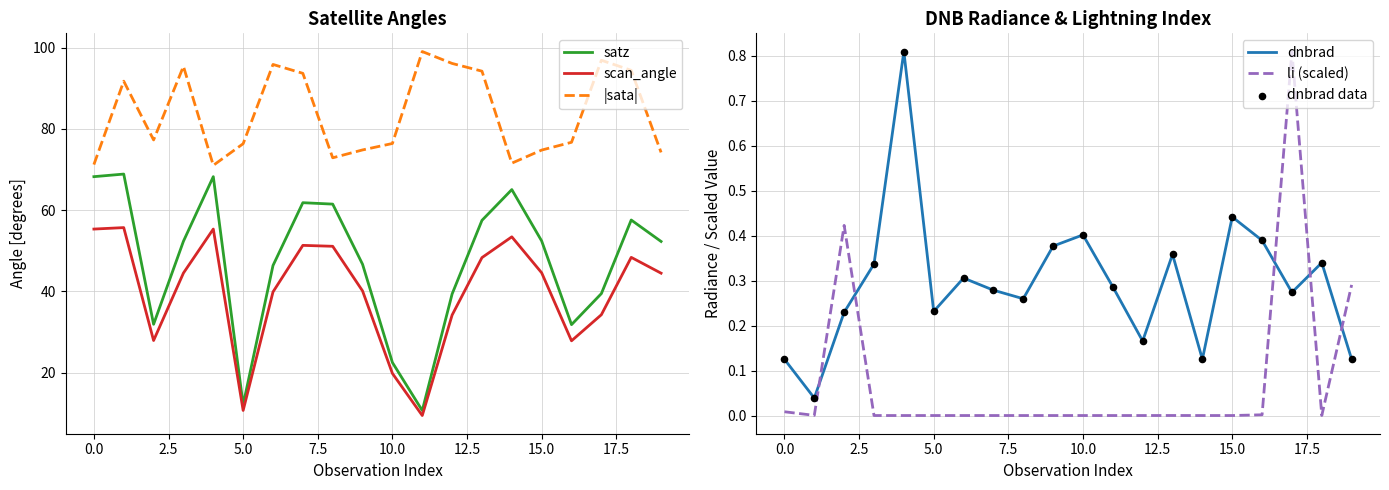

At how many categories does at least one series exceed 25?

20